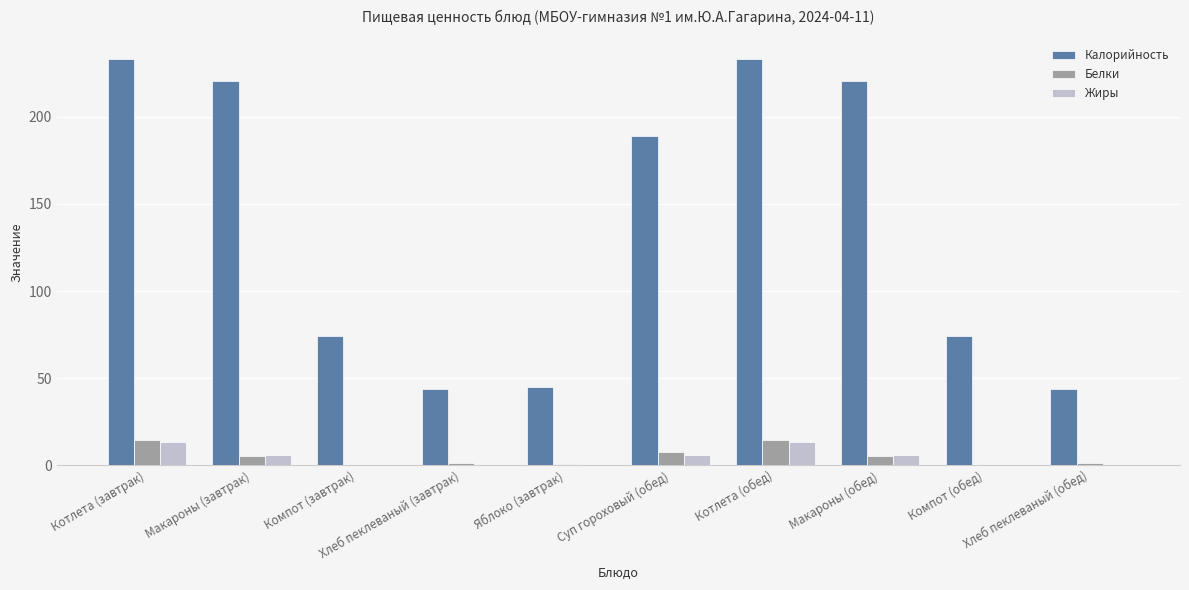

What is the sum of all Белки values?

50.3